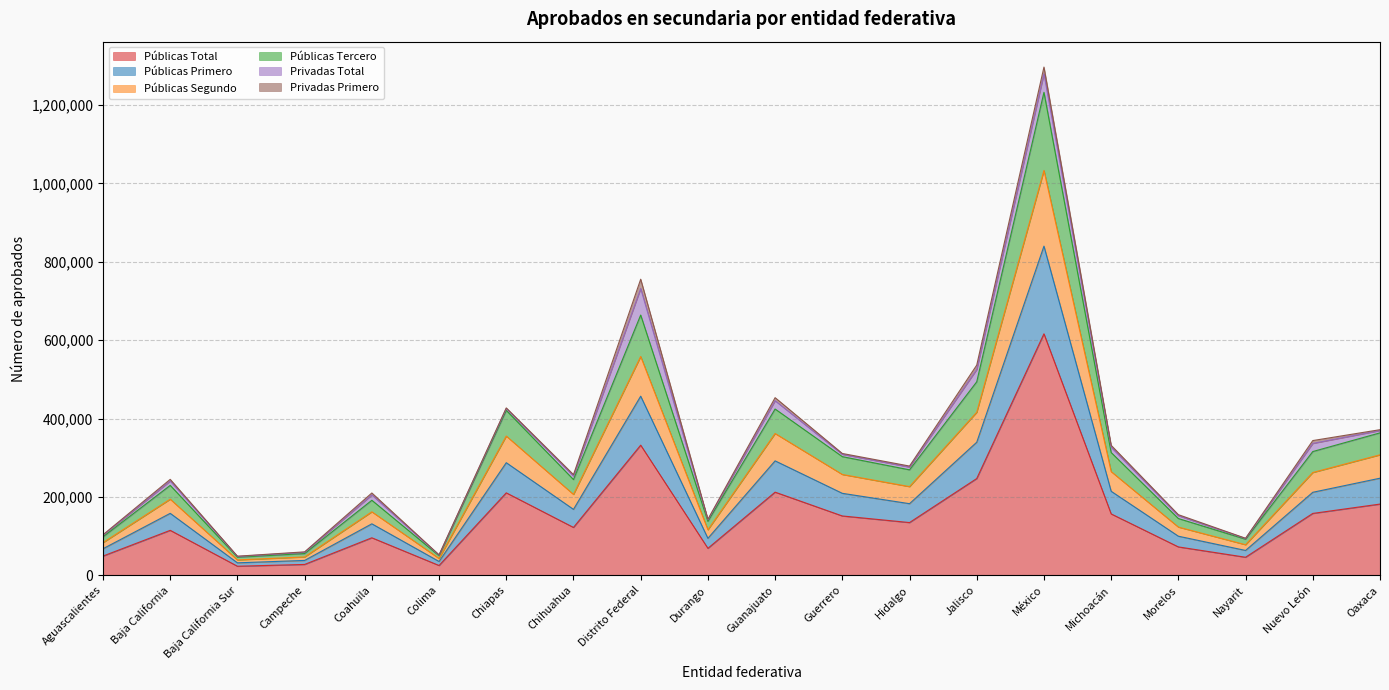

Is it true that Públicas Total equals 157849 at Nuevo León?

True